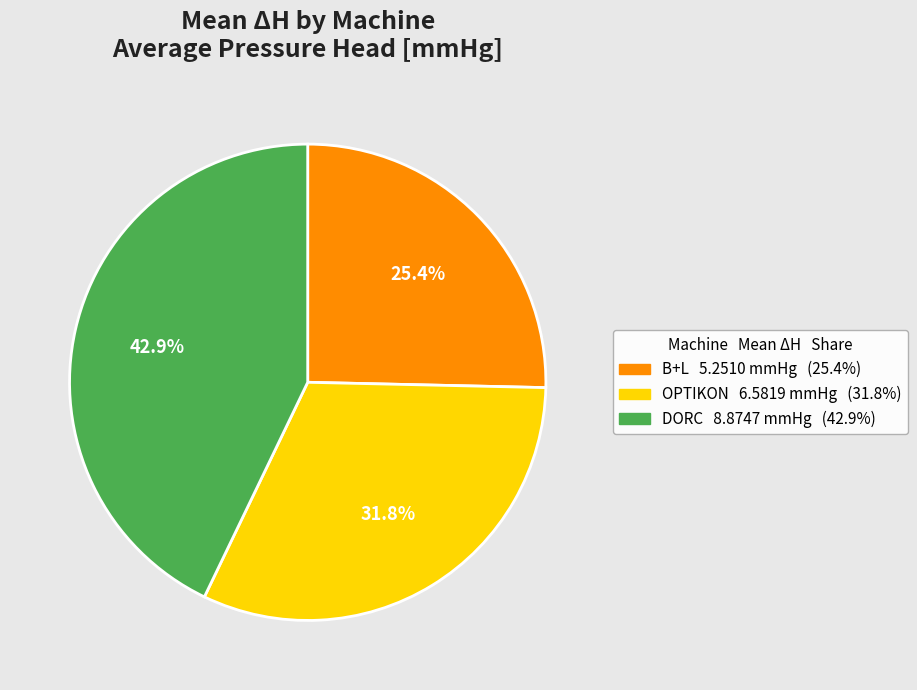

To the nearest percent, what is the average slice percentage?

33%